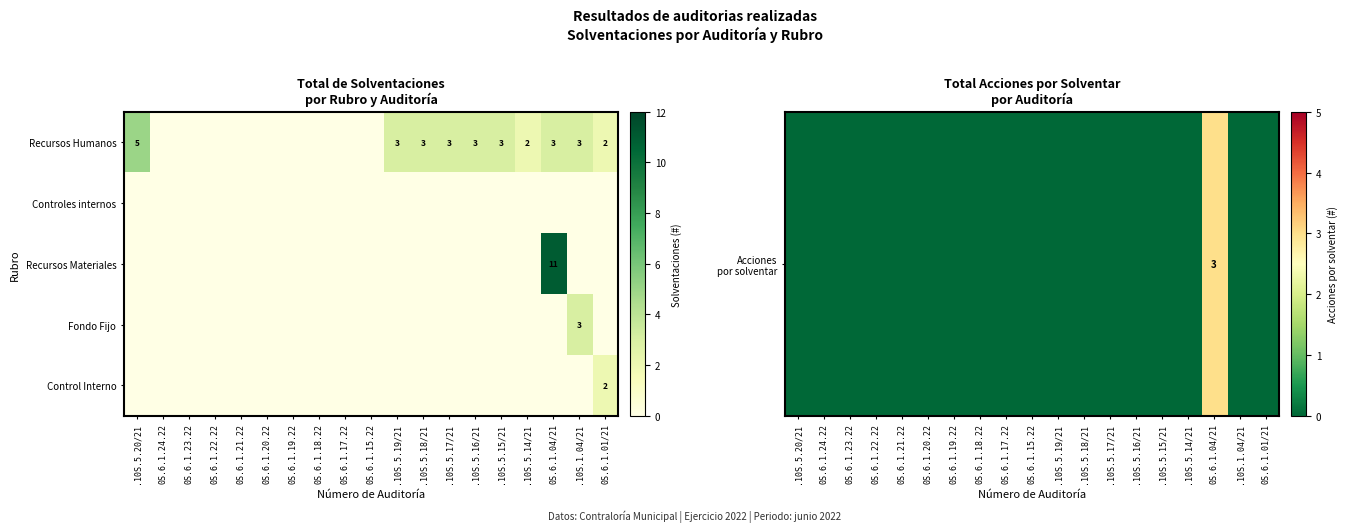

True or false: Recursos Humanos has a value of 5 at .10S.5.19/21.

False